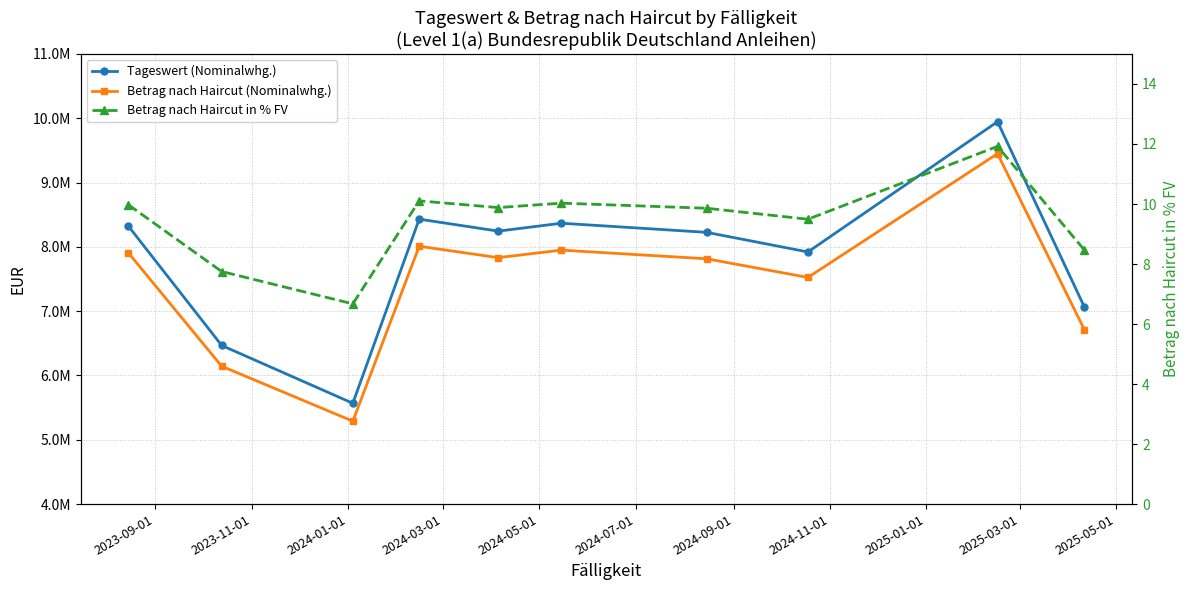

Which has a higher value, 2025-01-01 or 2024-09-01?

2025-01-01